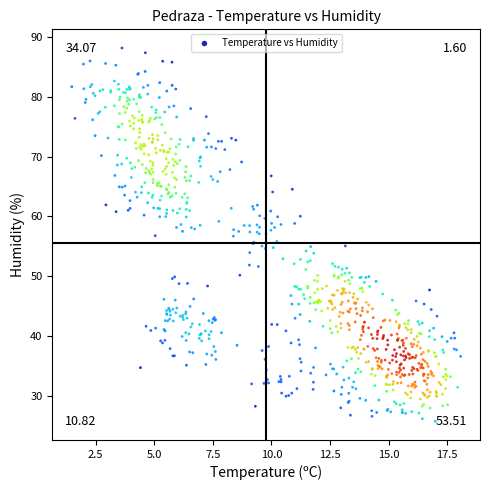

What is the range of X values (max minus min)?

16.6